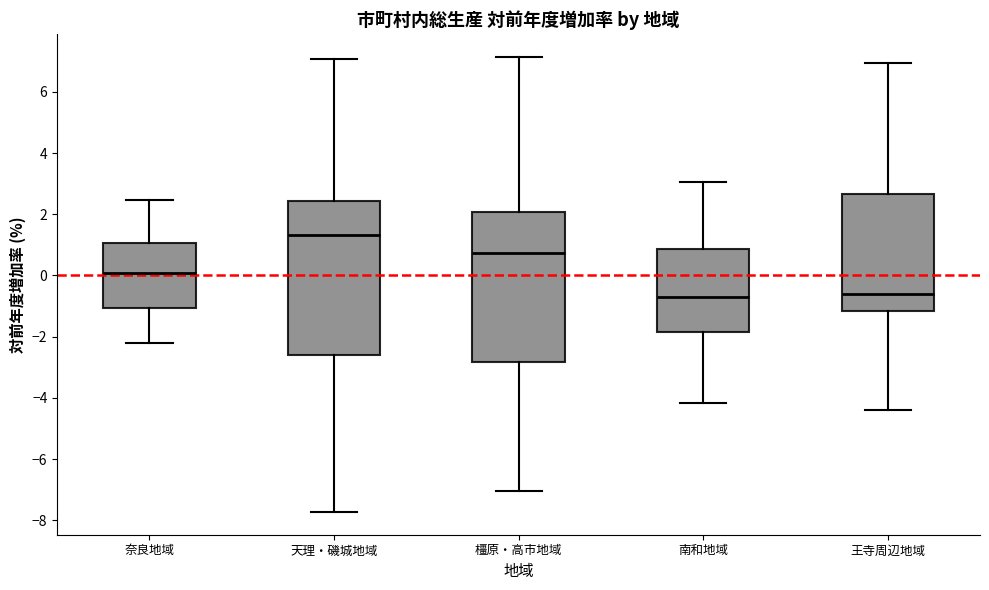

Reading left to right, transcribe this box plot: for each box, give where its median line is, the range the box spans, and where its two whiskers end, as read against the y-axis. The values are not printed on the chart, so give them approximately, as read against the axis.

奈良地域: median 0.0, box -1.0 to 1.0, whiskers -2.2 to 2.4
天理・磯城地域: median 1.4, box -2.6 to 2.4, whiskers -7.8 to 7.0
橿原・高市地域: median 0.8, box -2.8 to 2.0, whiskers -7.0 to 7.2
南和地域: median -0.6, box -1.8 to 0.8, whiskers -4.2 to 3.0
王寺周辺地域: median -0.6, box -1.2 to 2.6, whiskers -4.4 to 7.0